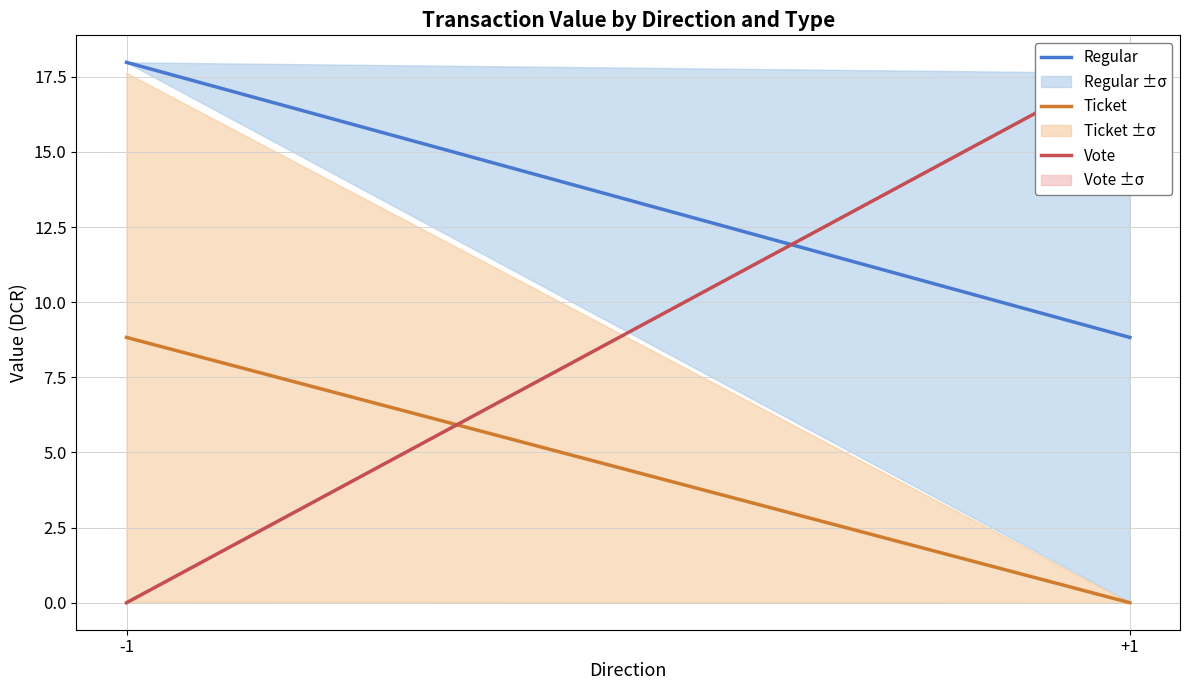

Where is Vote nearest to the value 8?

-1